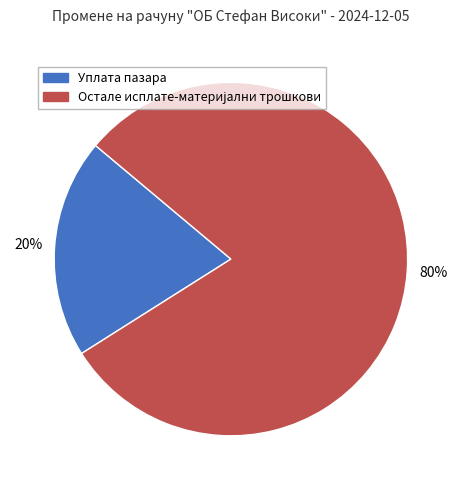

To the nearest percent, what is the average slice percentage?

50%